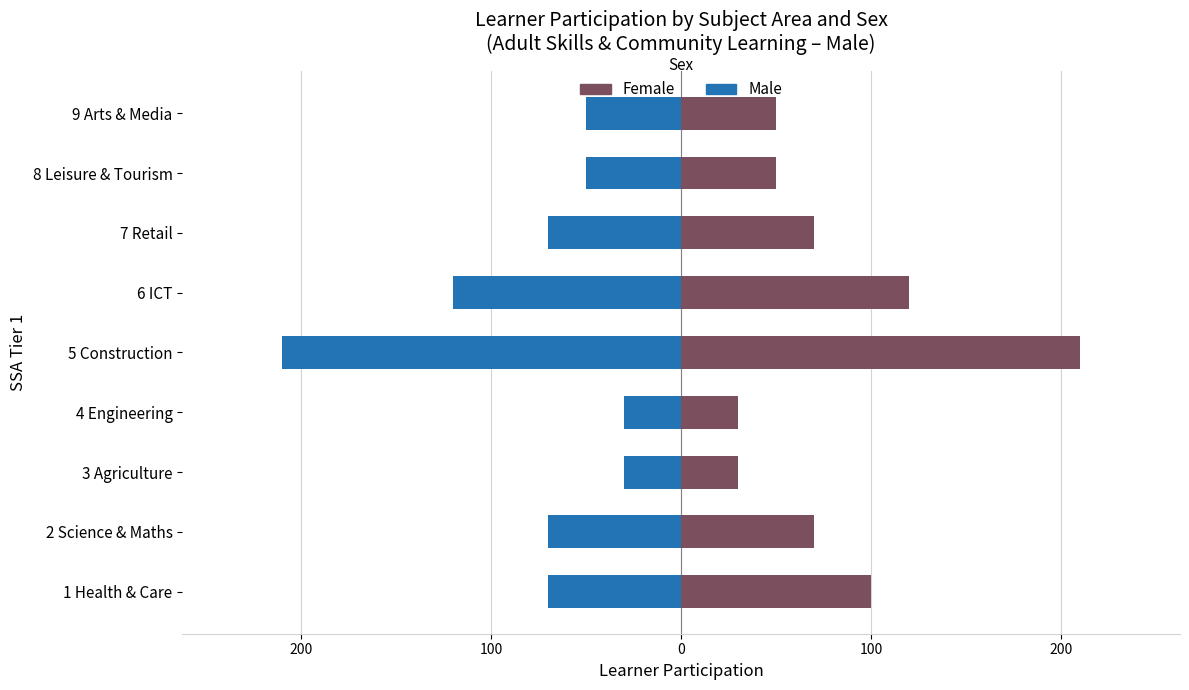

How many bars are there in total?

18